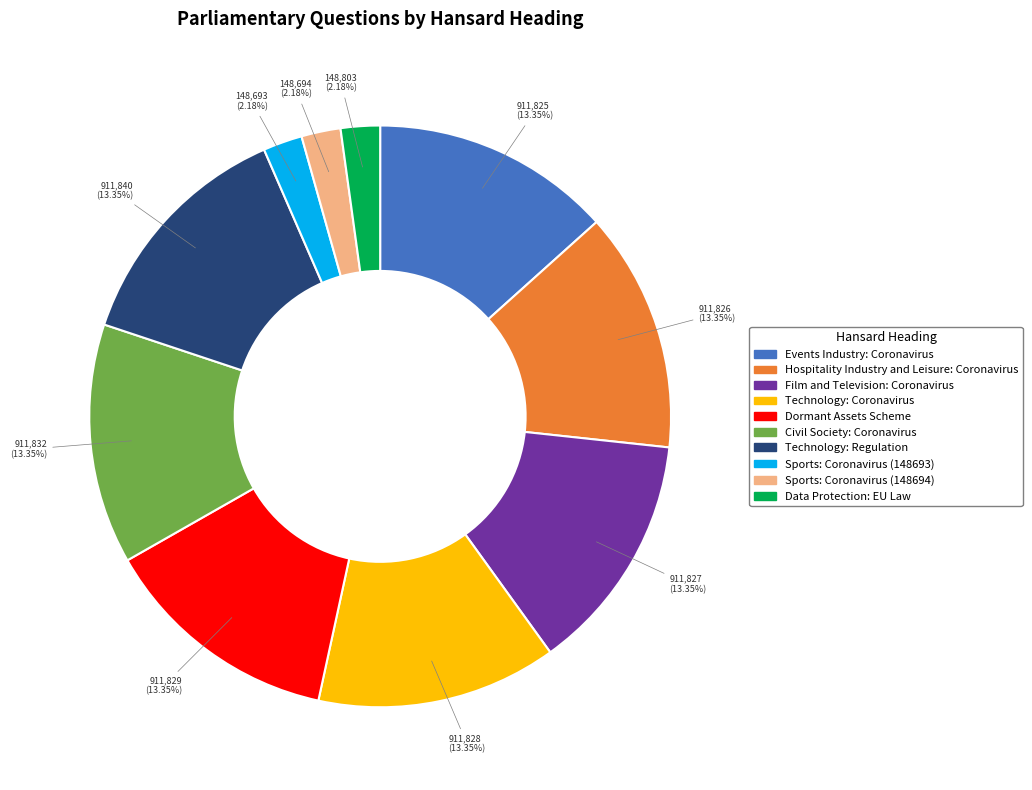

To the nearest percent, what is the combined percentage of Civil Society: Coronavirus and Events Industry: Coronavirus?

27%